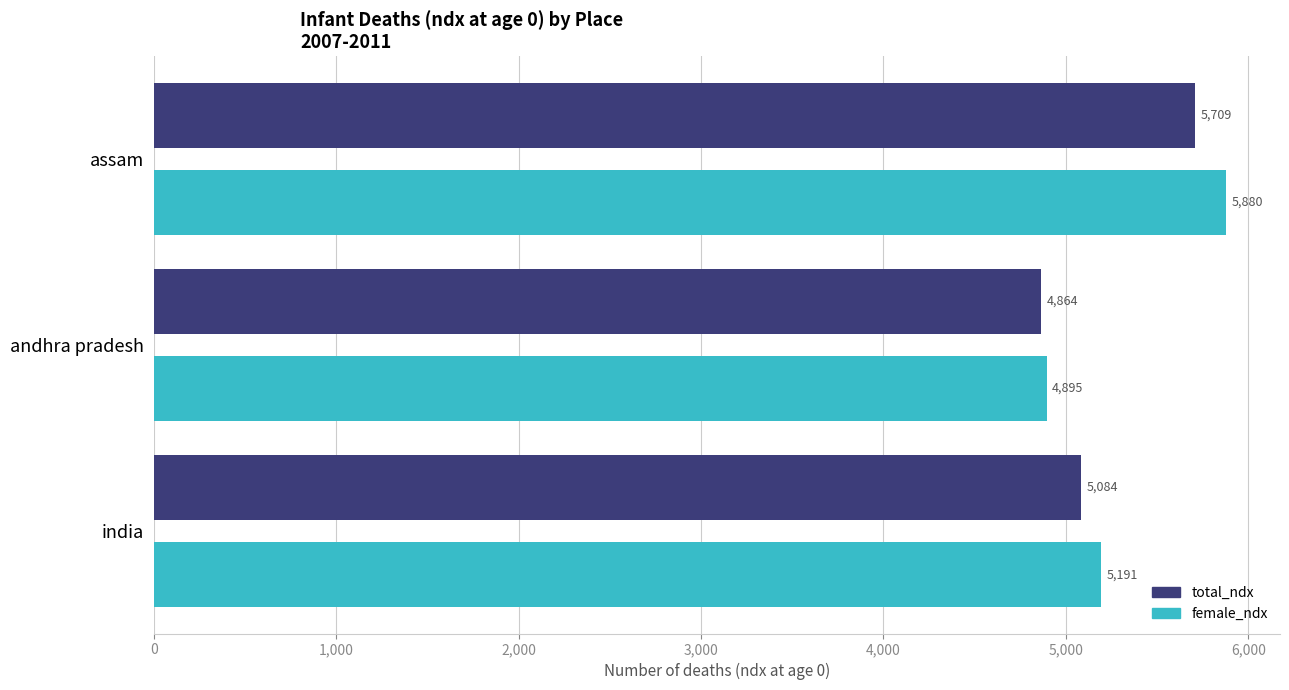

Which series has the largest total across all categories?

female_ndx